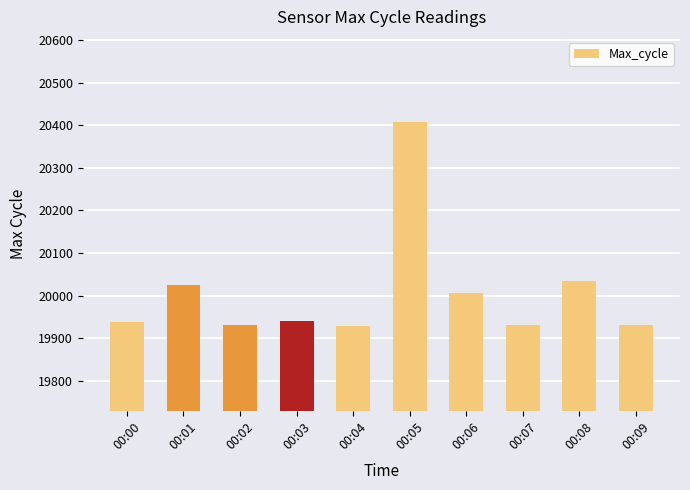

What is the difference between the maximum and second lowest values?

478